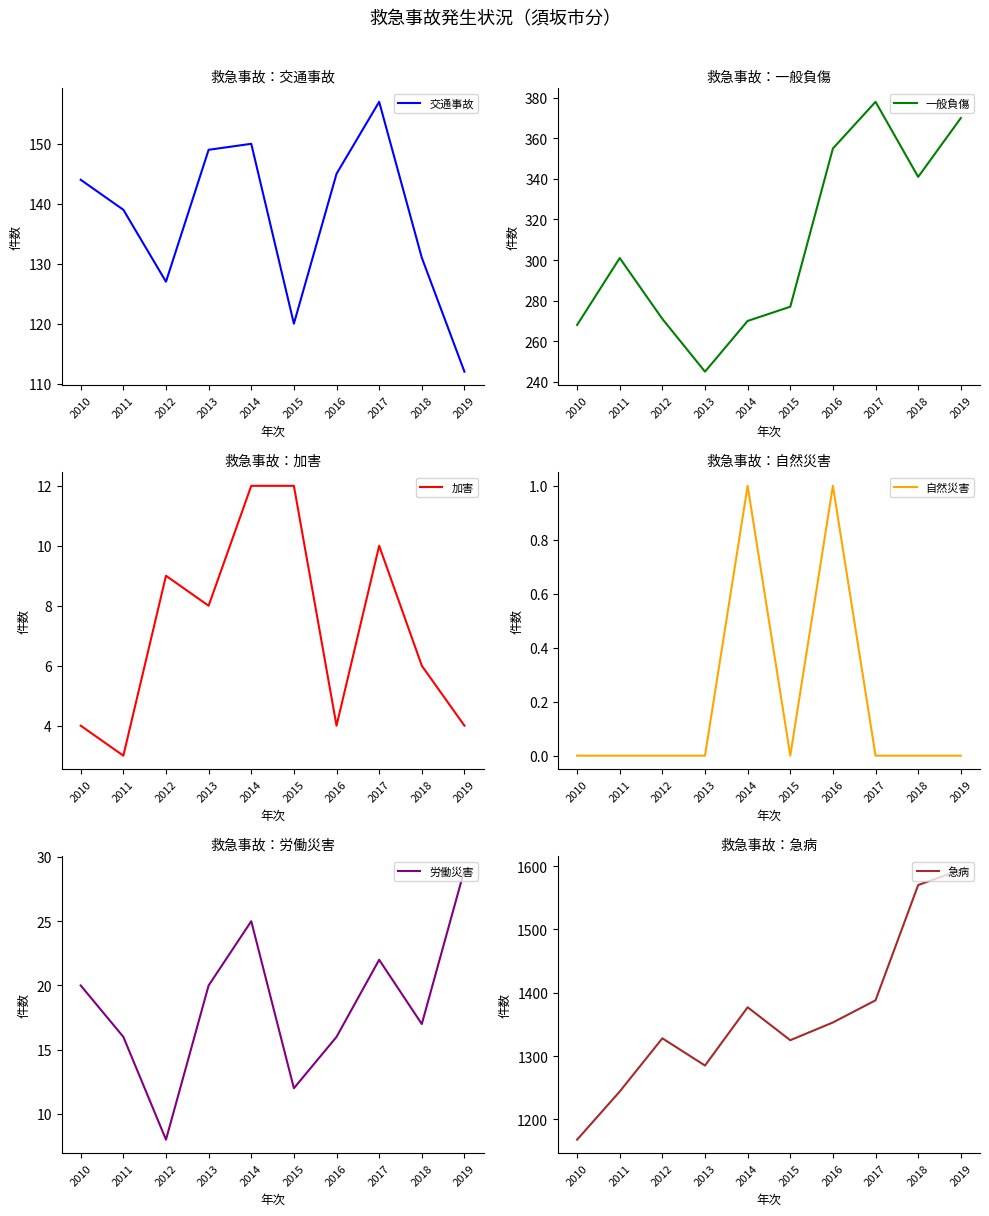

Reading left to right, extract all data points from this chart.

交通事故: 2010=144	2011=139	2012=127	2013=149	2014=150	2015=120	2016=145	2017=157	2018=131	2019=112
一般負傷: 2010=268	2011=301	2012=271	2013=245	2014=270	2015=277	2016=355	2017=378	2018=341	2019=370
加害: 2010=4	2011=3	2012=9	2013=8	2014=12	2015=12	2016=4	2017=10	2018=6	2019=4
自然災害: 2010=0	2011=0	2012=0	2013=0	2014=1	2015=0	2016=1	2017=0	2018=0	2019=0
労働災害: 2010=20	2011=16	2012=8	2013=20	2014=25	2015=12	2016=16	2017=22	2018=17	2019=29
急病: 2010=1168	2011=1244	2012=1328	2013=1285	2014=1377	2015=1325	2016=1353	2017=1388	2018=1570	2019=1594